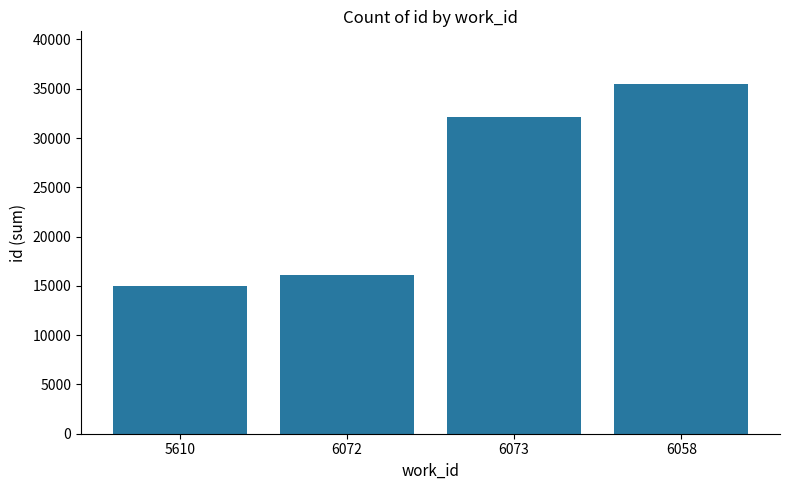

How many data points are less than 32153?

2